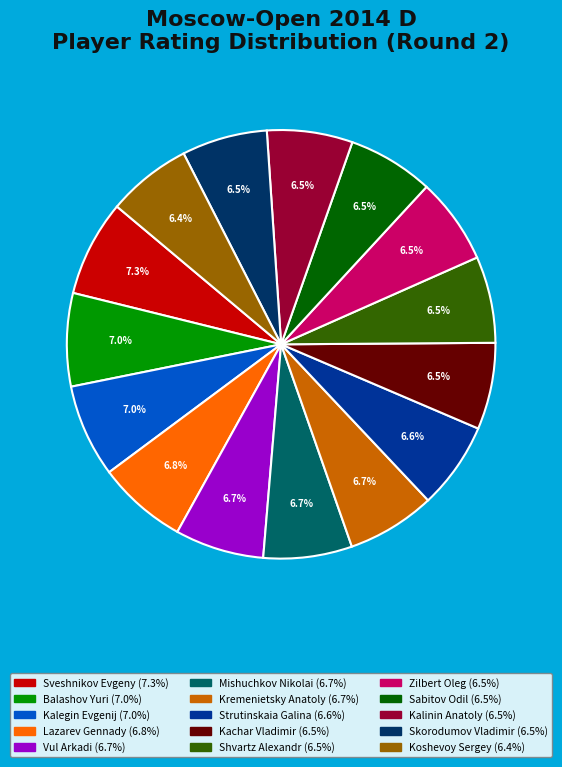

What is the ratio of the value at Sveshnikov Evgeny to the value at Balashov Yuri?

1.0